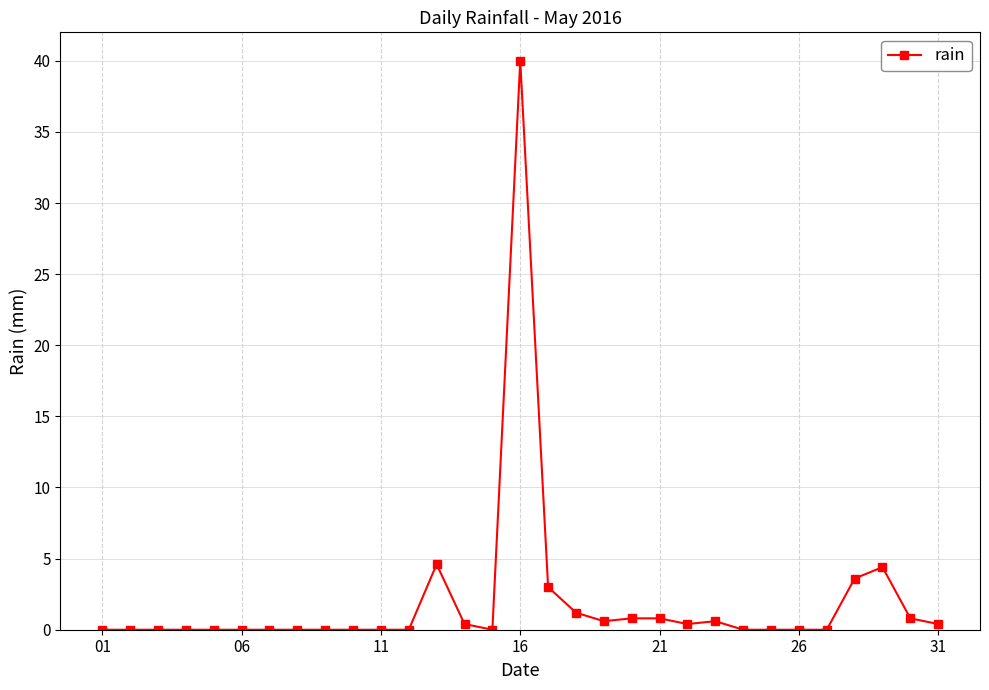

What is the average value?

2.0